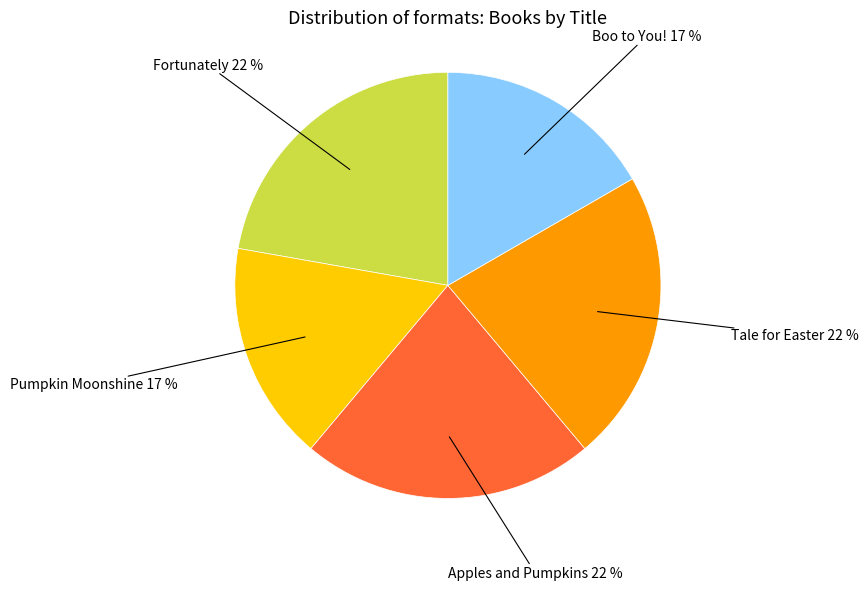

Is there any slice that represents more than half of the pie?

No